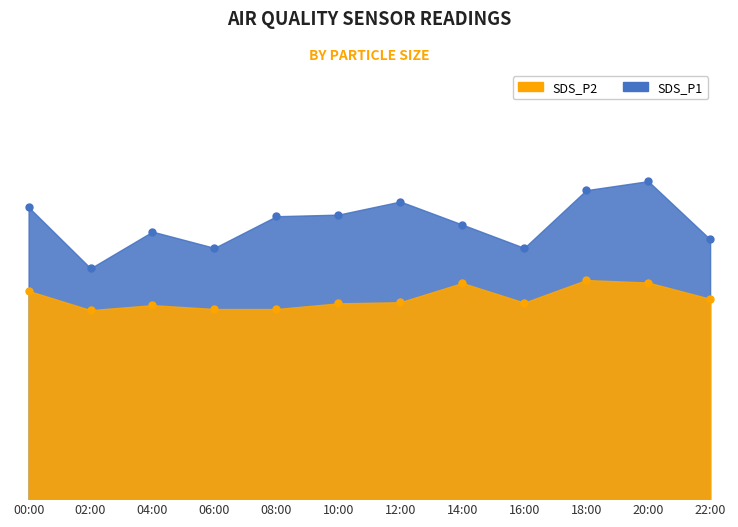

What value does the SDS_P1 series have at 16:00?

11.1